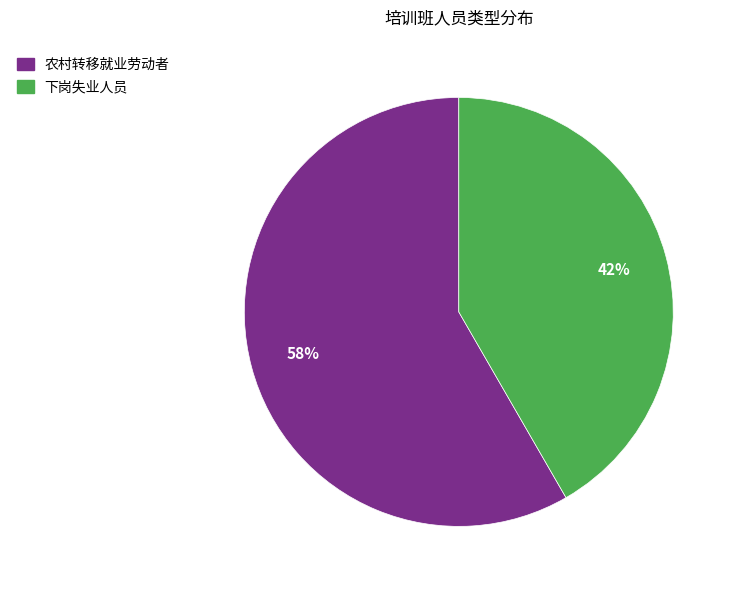

Rank the categories by value from lowest to highest.

下岗失业人员, 农村转移就业劳动者